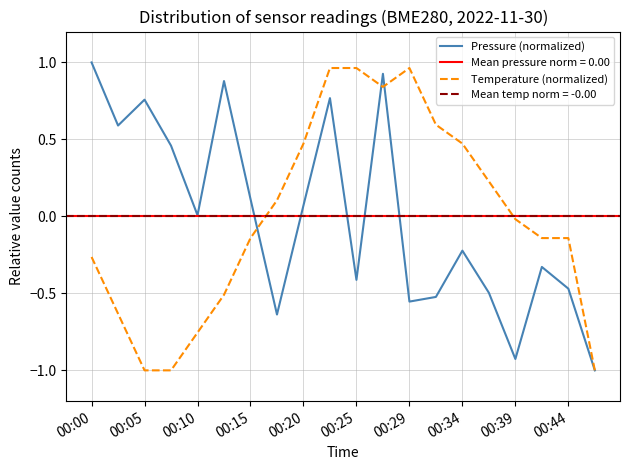

True or false: Pressure (normalized) has a value of -0.2 at 00:44.

False